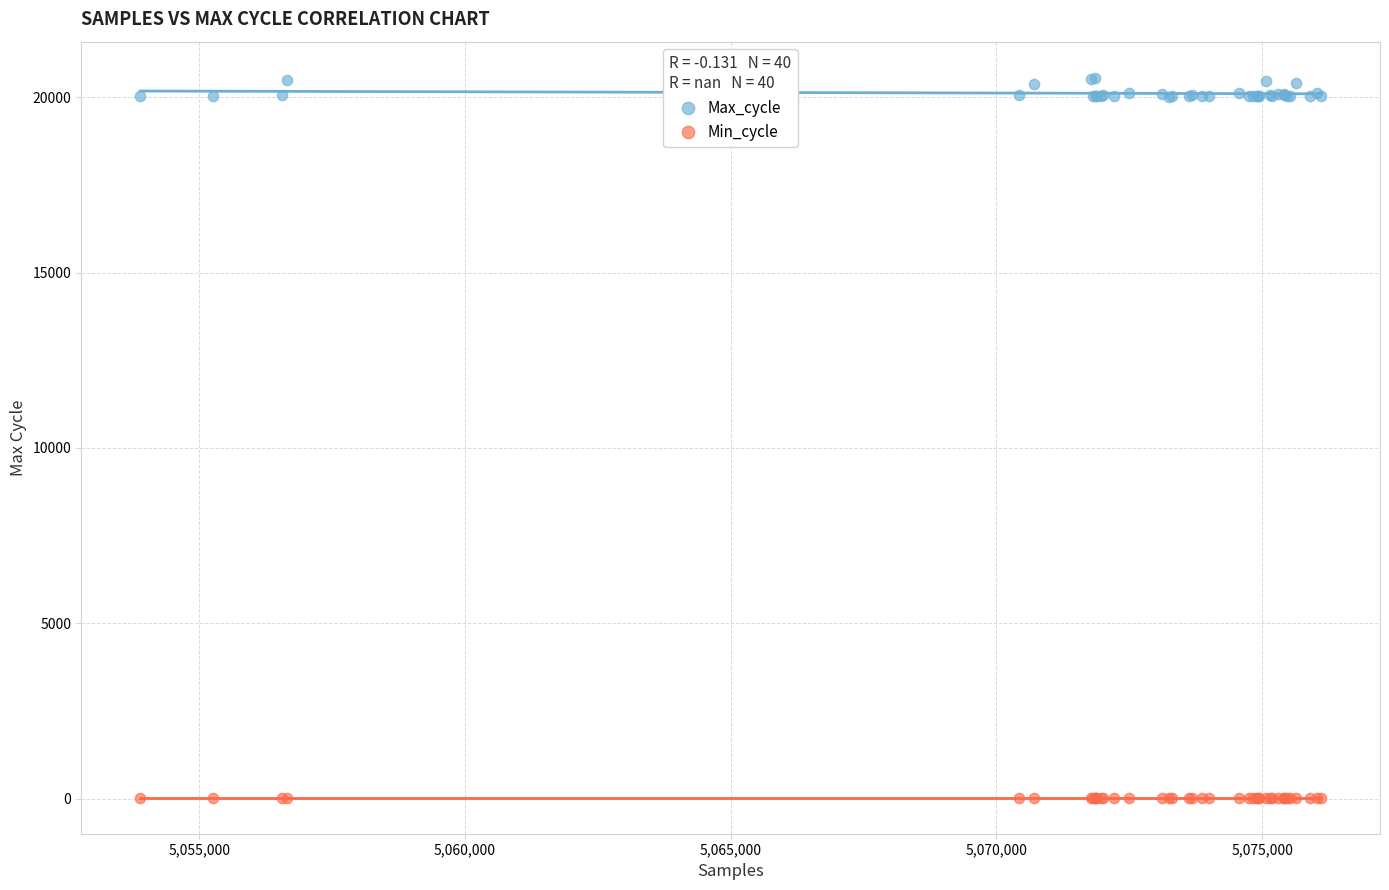

What are all the series names shown in the legend?

Max_cycle, Min_cycle